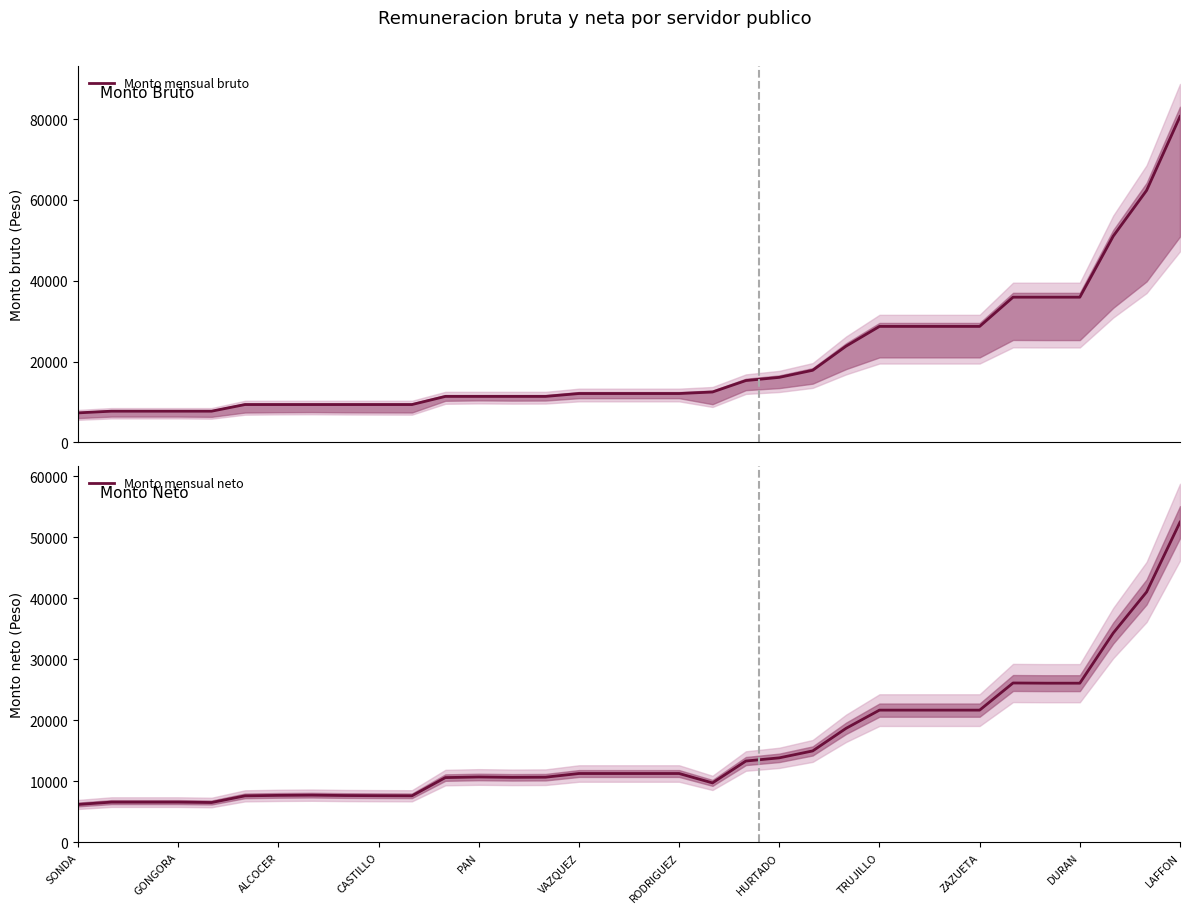

Which category has the lowest value in the Monto mensual neto series?

SONDA